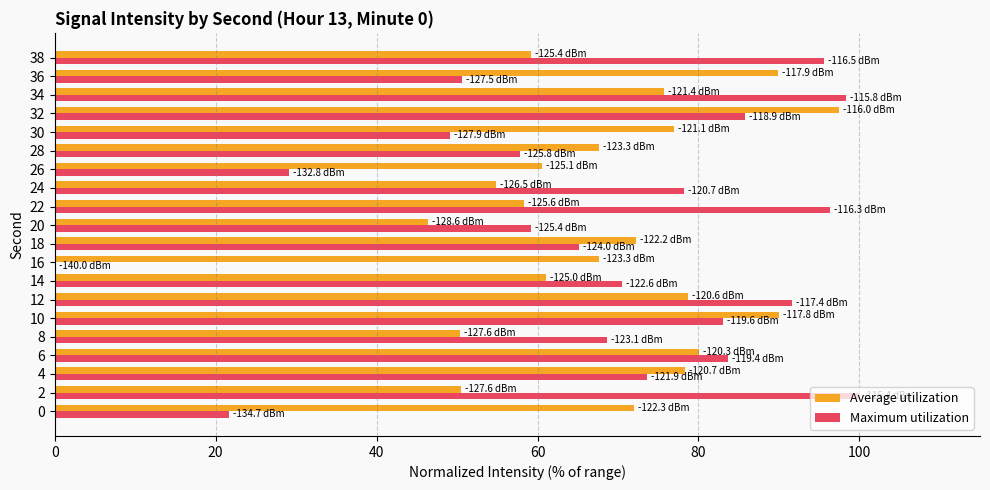

What is the maximum value for Maximum utilization?

100.0